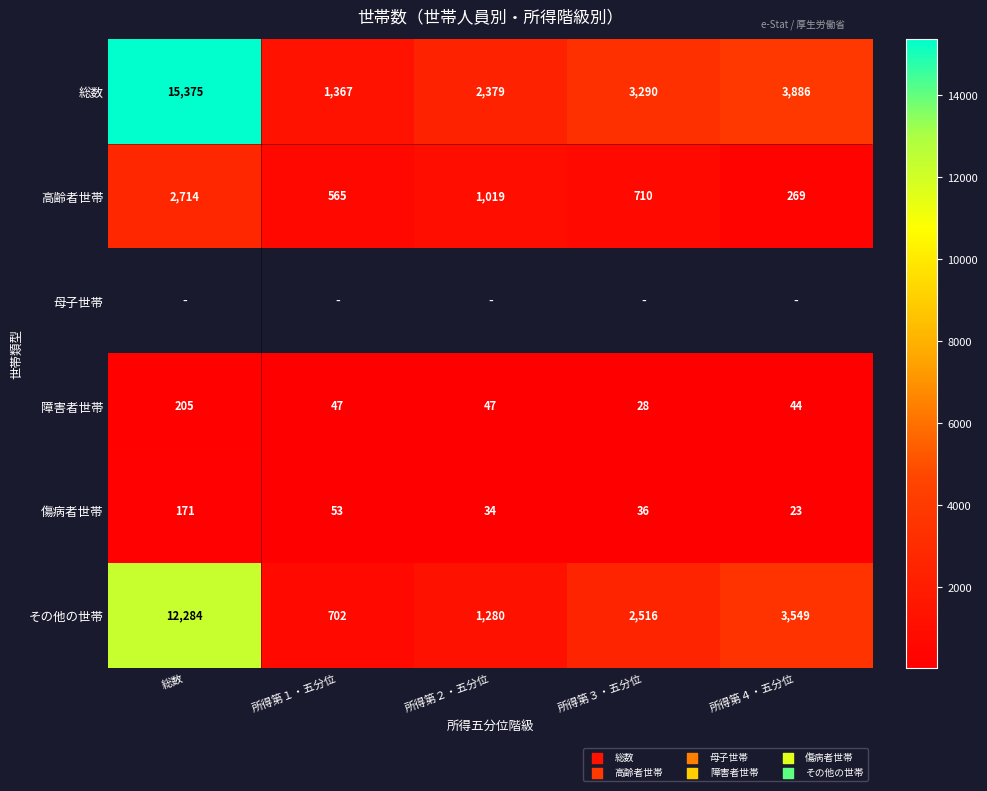

At how many categories does at least one series exceed 5310?

1